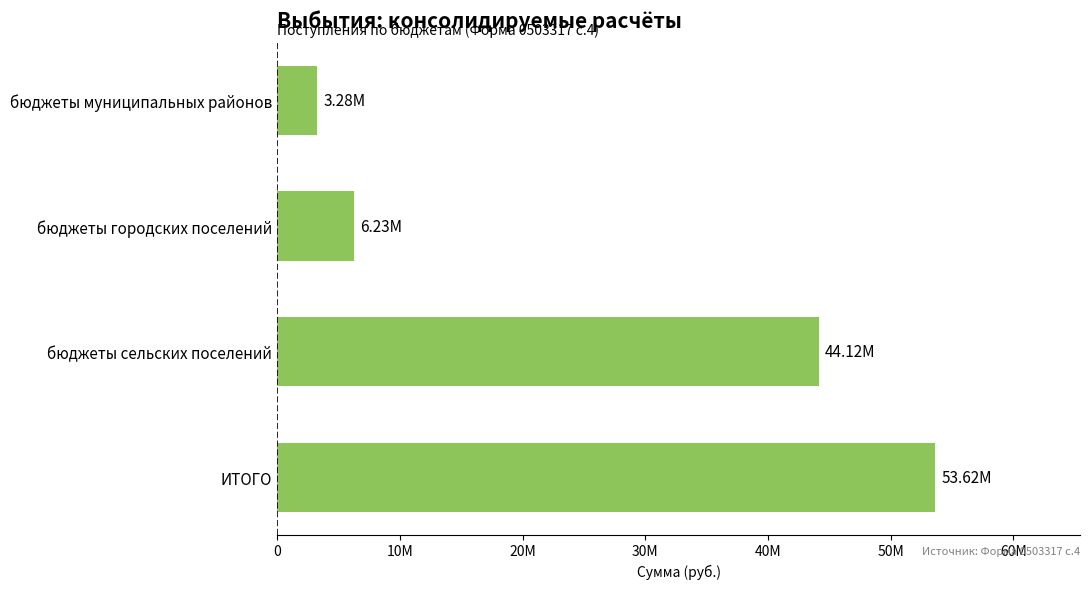

Are the bars horizontal?

Yes